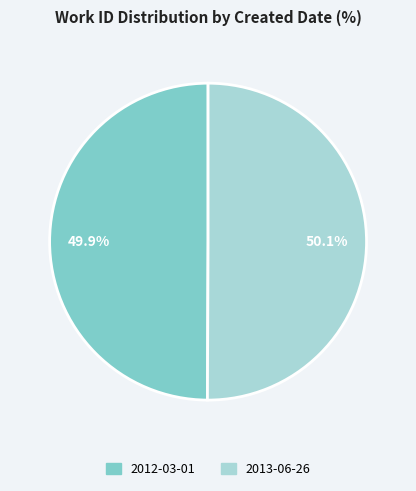

Approximately how many times larger is the value at 2012-03-01 compared to 2013-06-26?

1.0